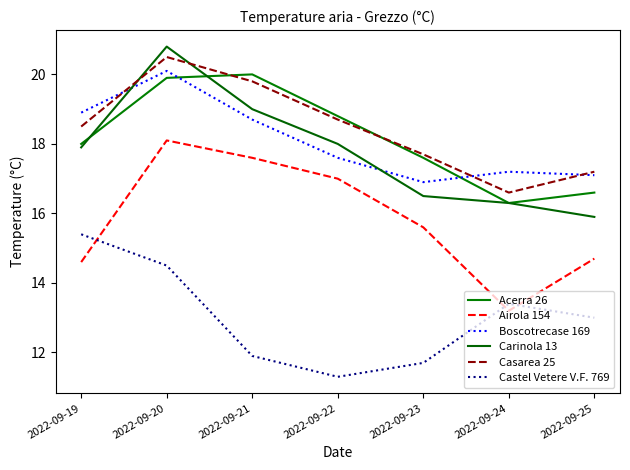

What is the average value of the Airola 154 series?

15.8